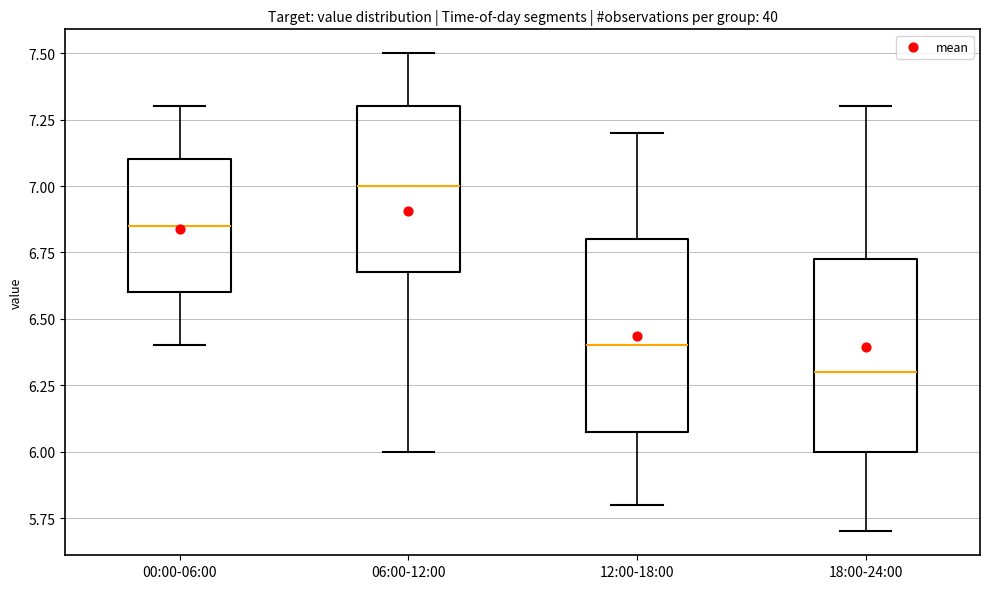

Which box's median line is the highest?

06:00-12:00